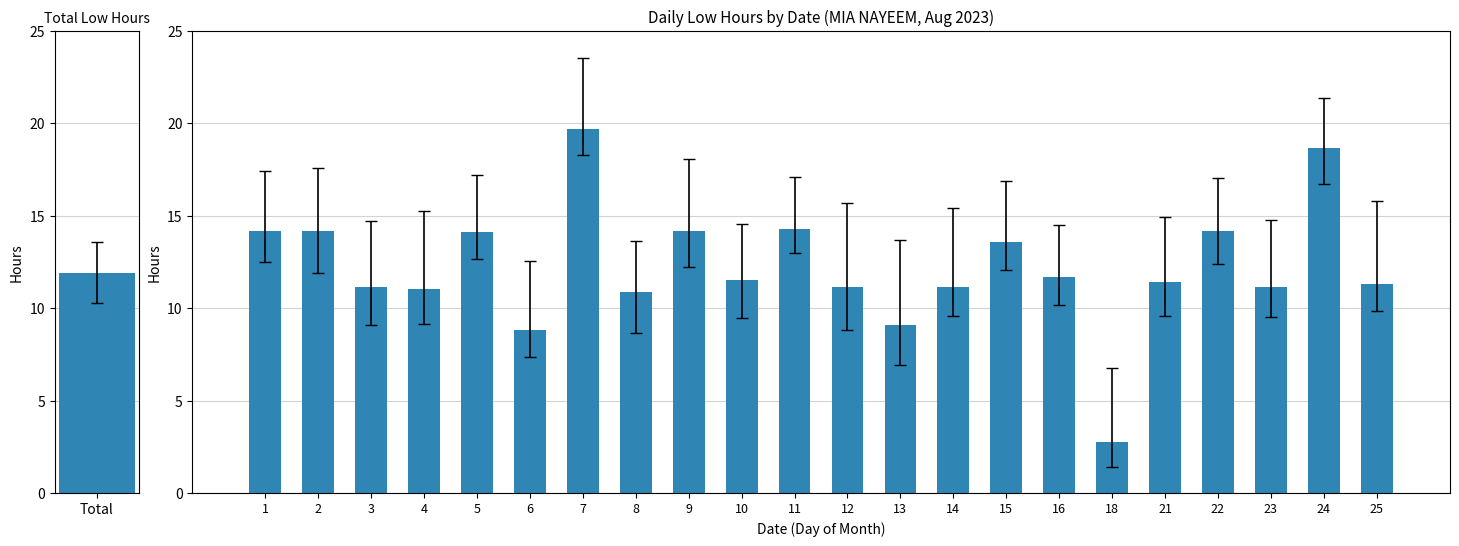

Reading right to left, what are all the values shown in this chart?

11.3	18.7	11.1	14.2	11.4	2.8	11.7	13.6	11.1	9.1	11.1	14.3	11.5	14.2	10.9	19.7	8.8	14.1	11.1	11.1	14.2	14.2